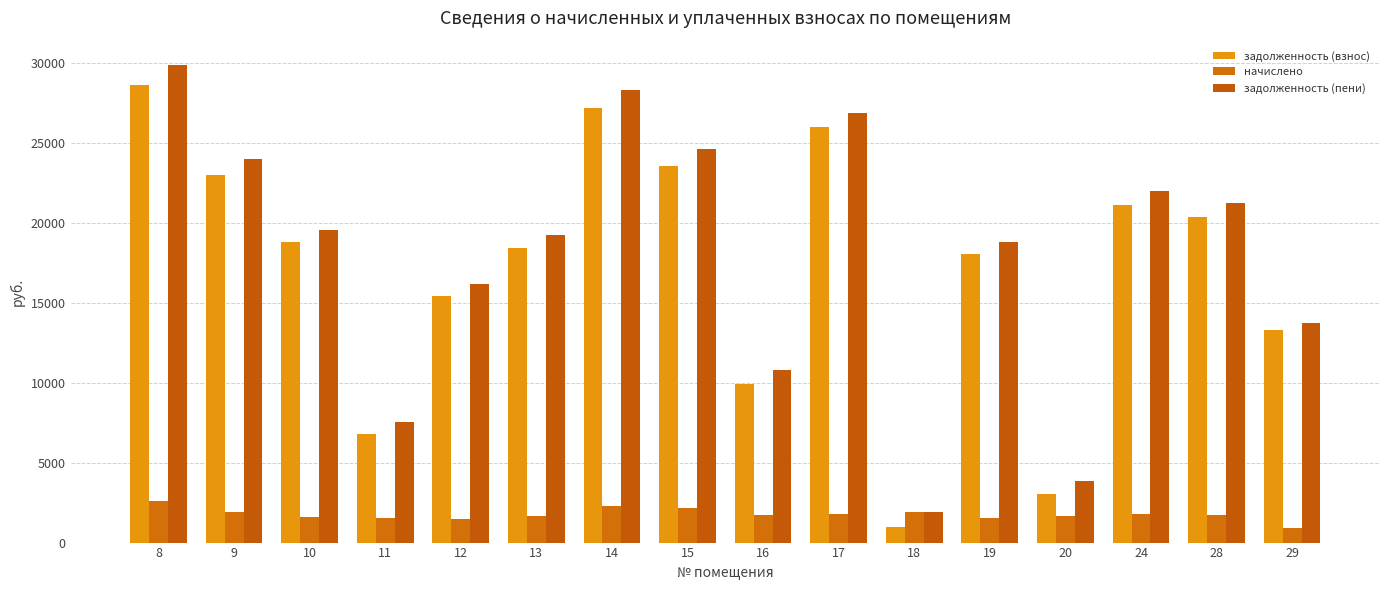

What is the sum of all начислено values?

28206.5